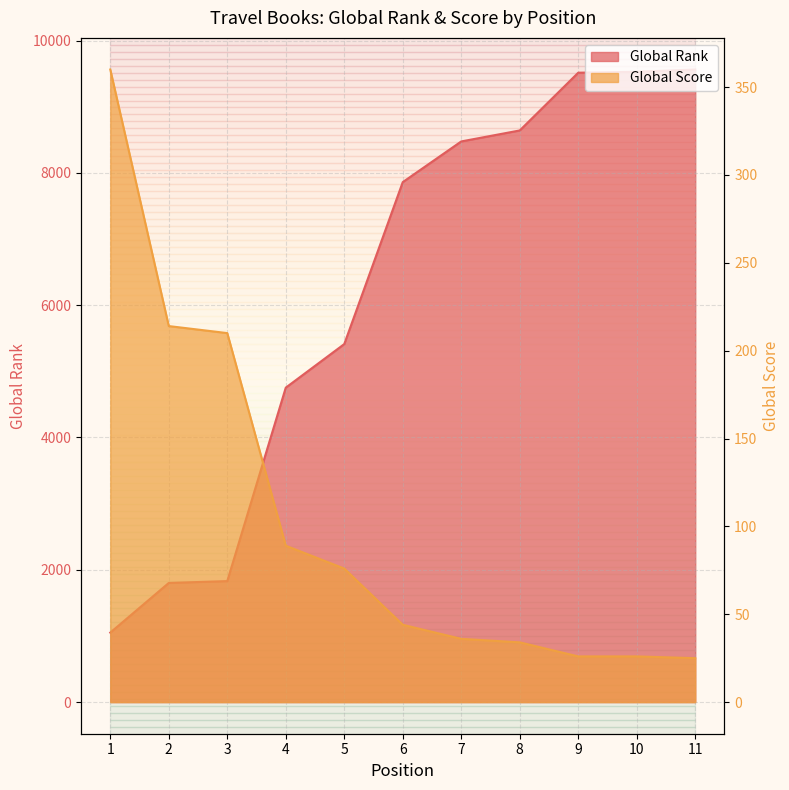

What is the total value across all series at 9?

9540